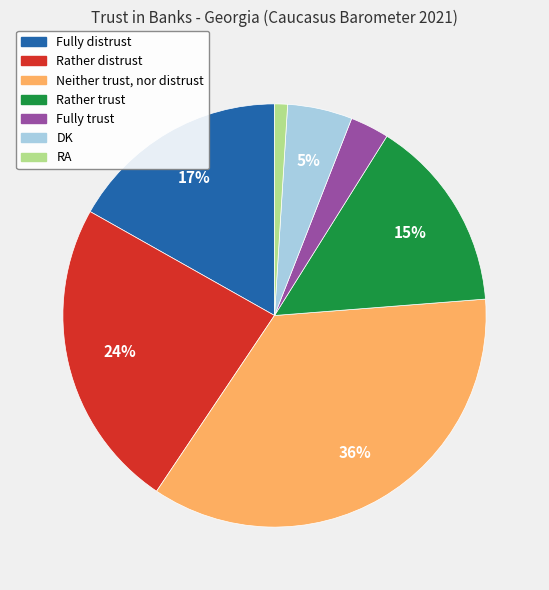

What percentage is the Neither trust, nor distrust slice, to the nearest percent?

36%